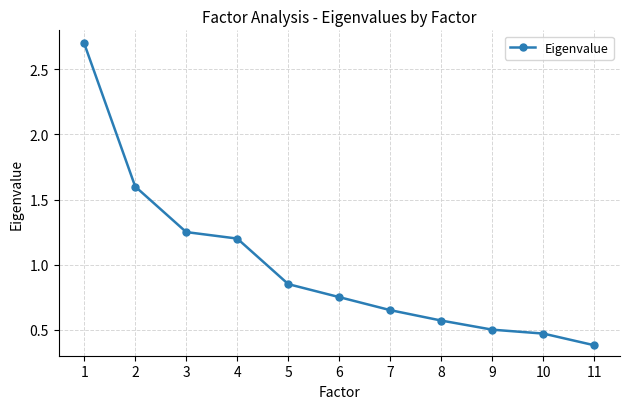

Count the number of data series in this chart.

1